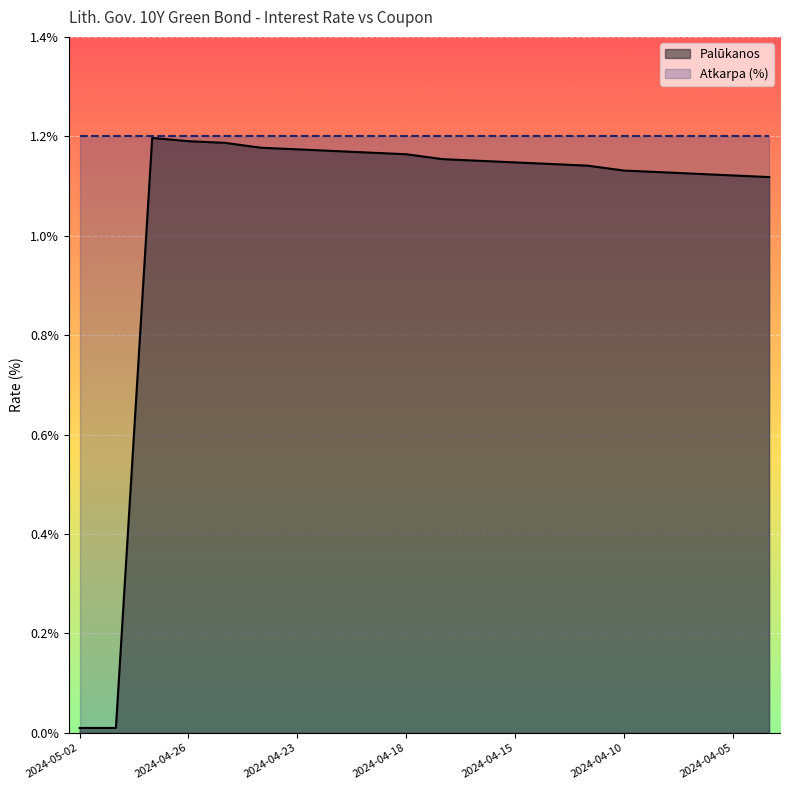

What is the label of the 11th point from the right?

2024-04-18